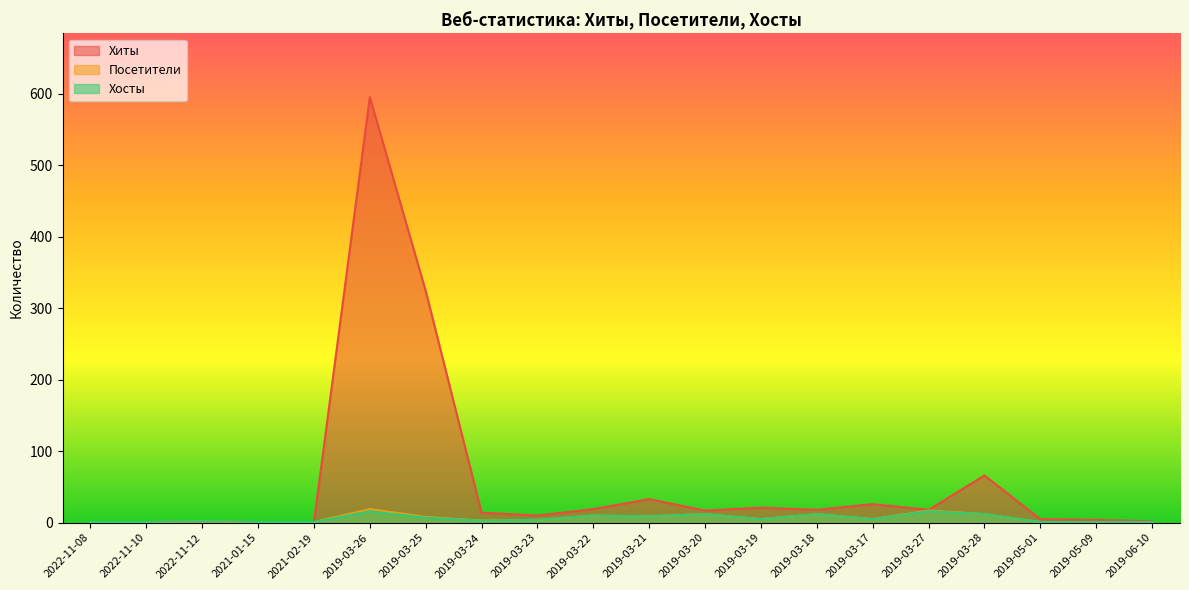

What position from the right is 2019-05-01?

3